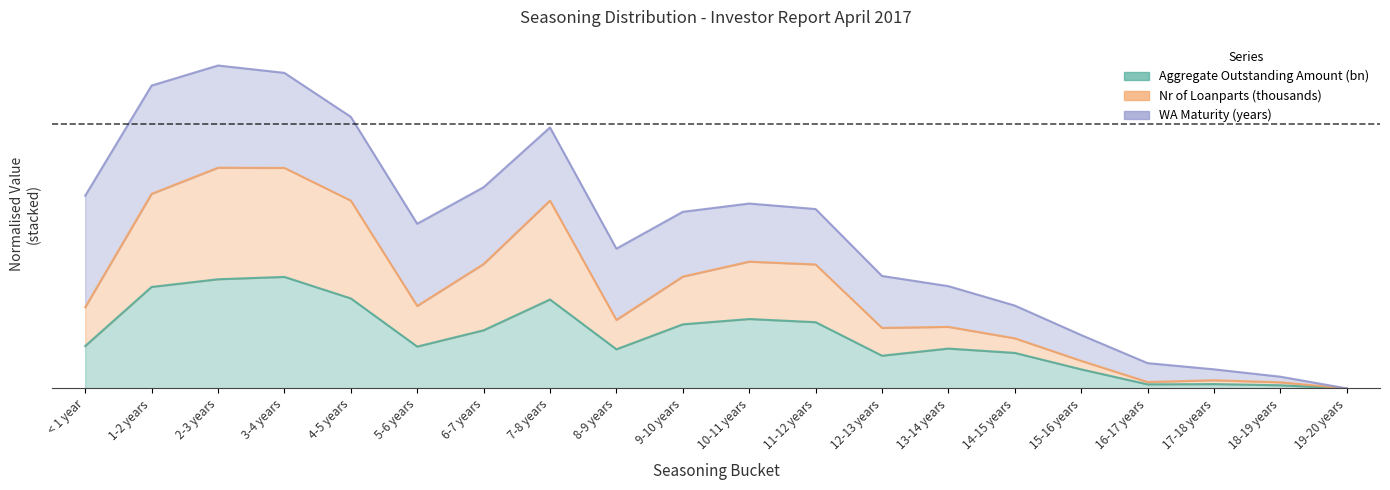

At which label is Aggregate Outstanding Amount (bn) closest to 0?

19-20 years